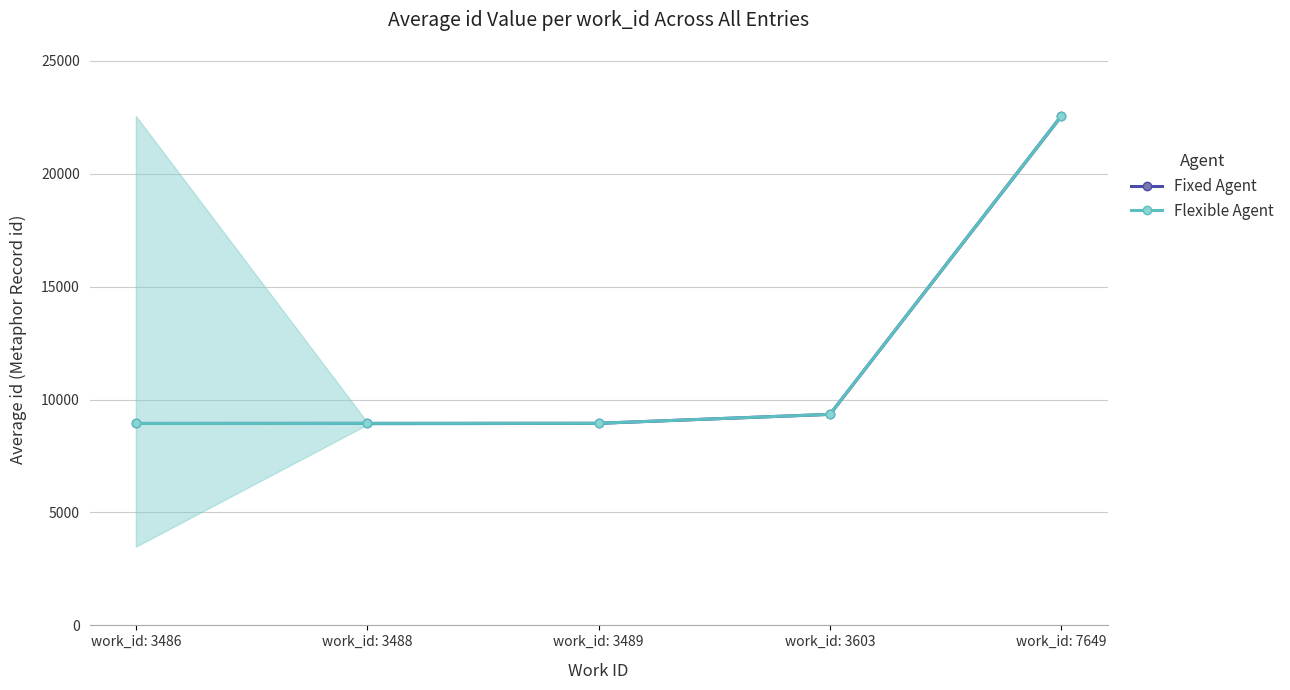

At which label is Fixed Agent closest to 15749?

work_id: 3603